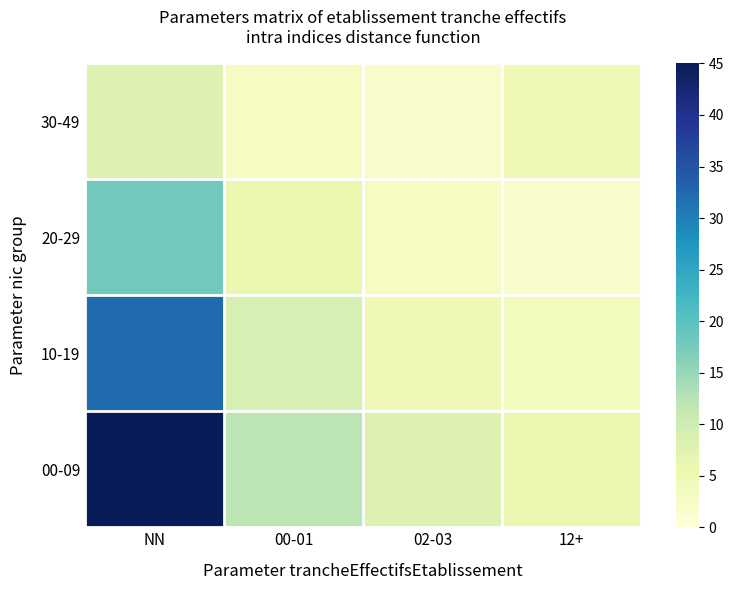

Between NN and 02-03, which is larger?

NN